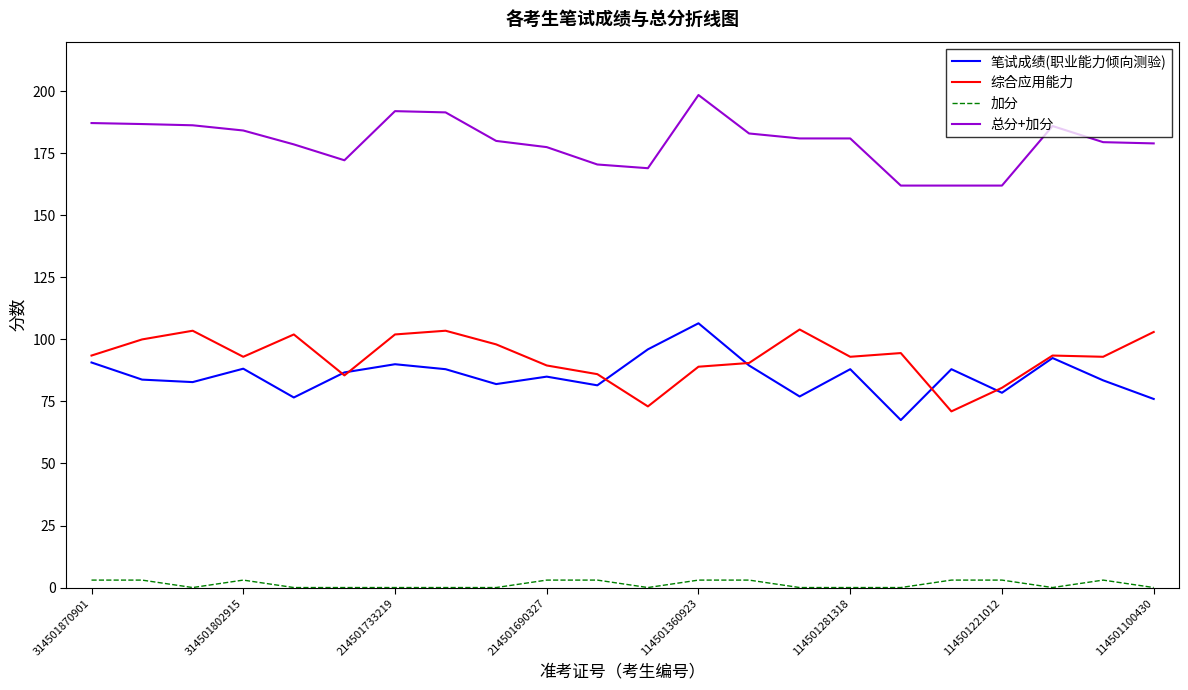

What is the greatest value displayed?

198.5